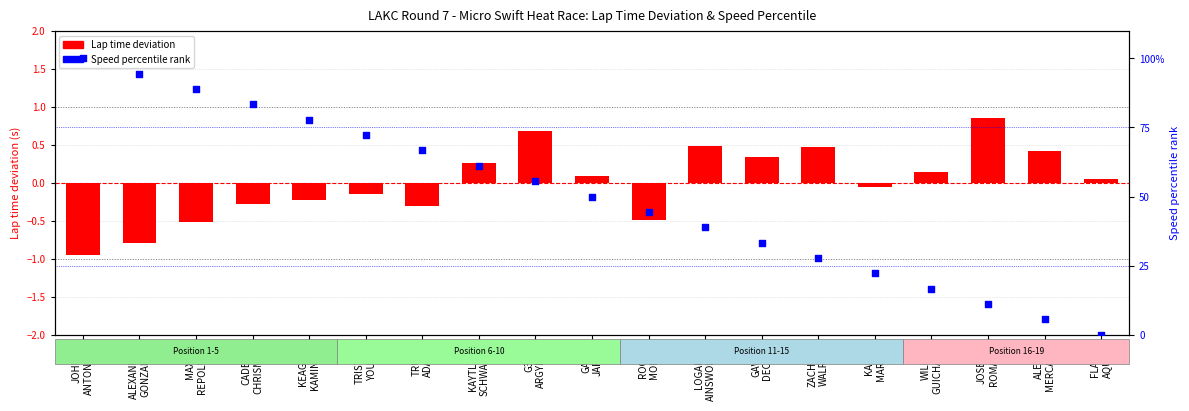

At which category is the sum across all series the highest?

JOHN
ANTONINO